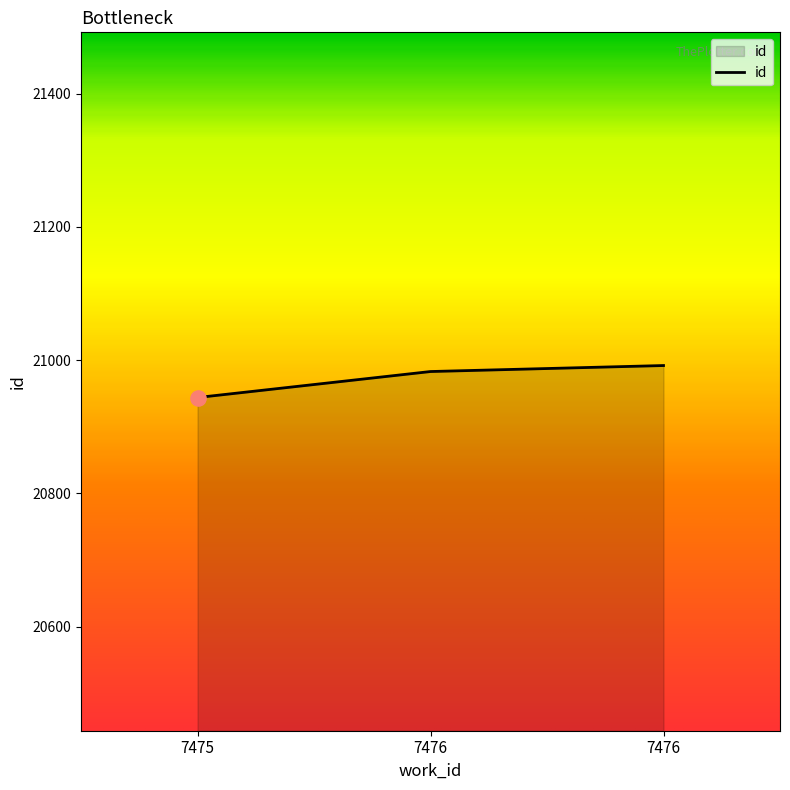

Between 7475 and 7476, which is larger?

7476